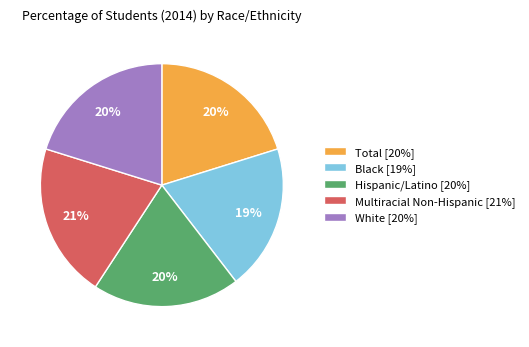

How many slices are in this pie chart?

5